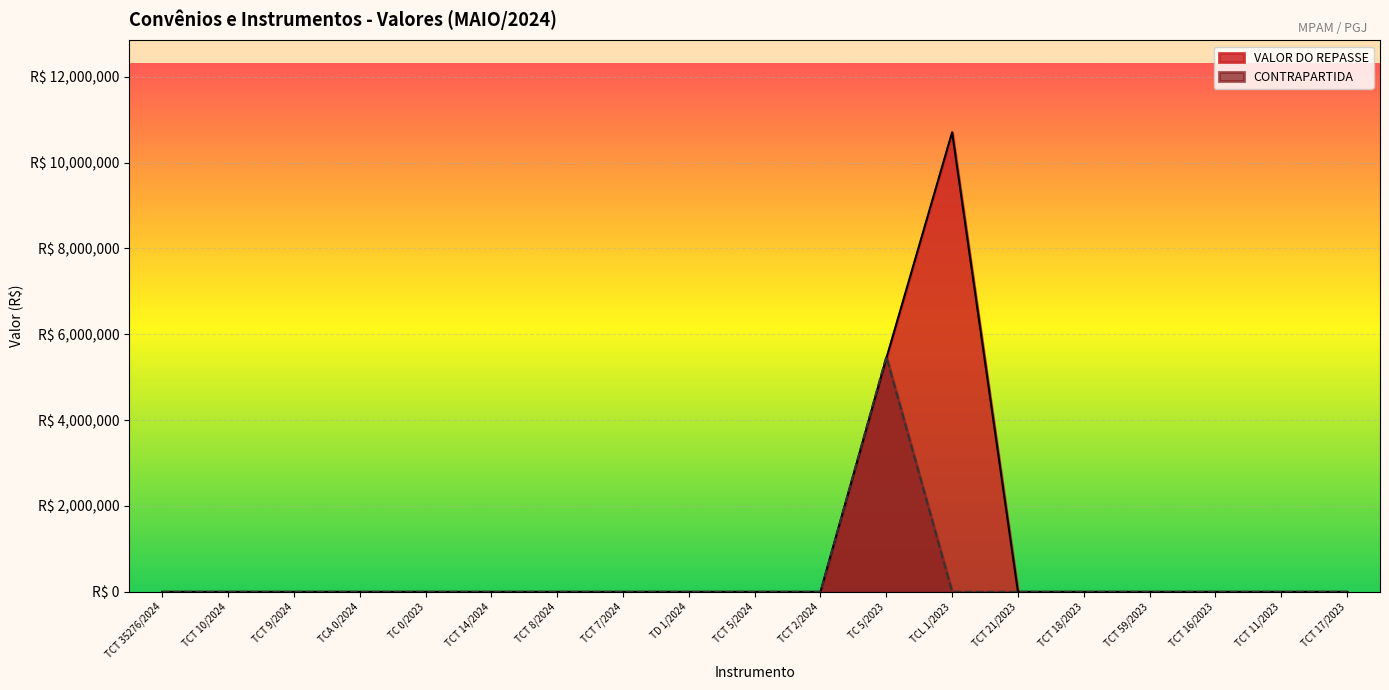

Where is the first local maximum for VALOR DO REPASSE?

TCL 1/2023